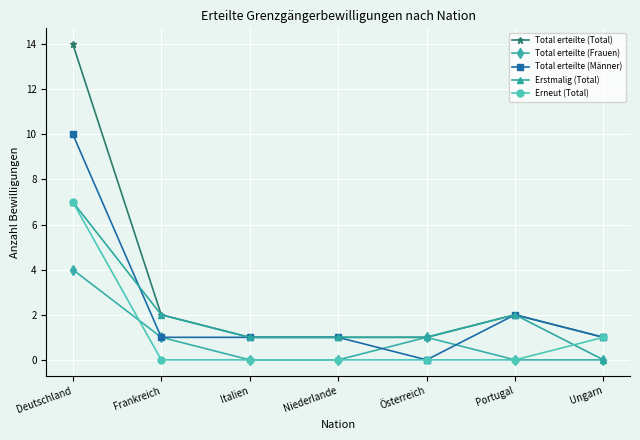

The Erneut (Total) series shows 0 at Frankreich. True or false?

True